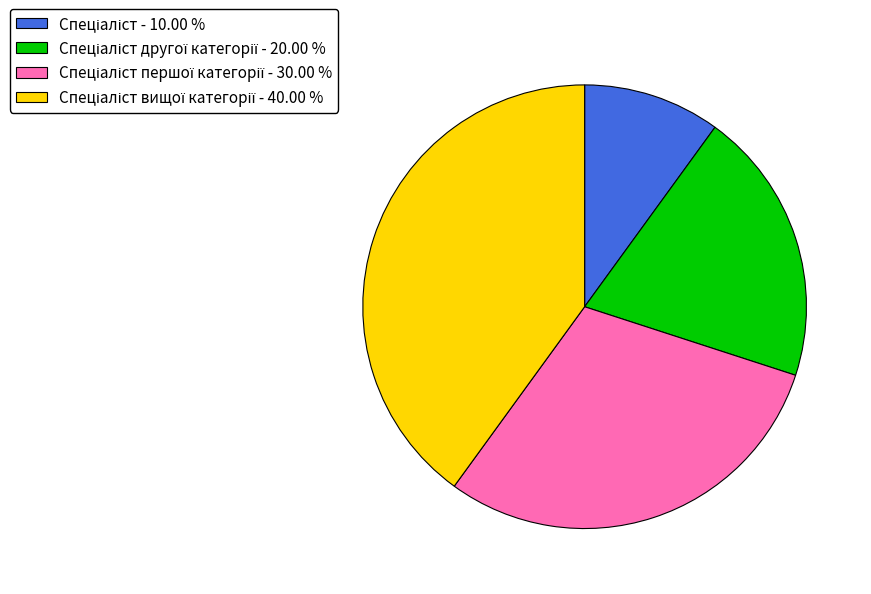

Does any single category account for the majority?

No